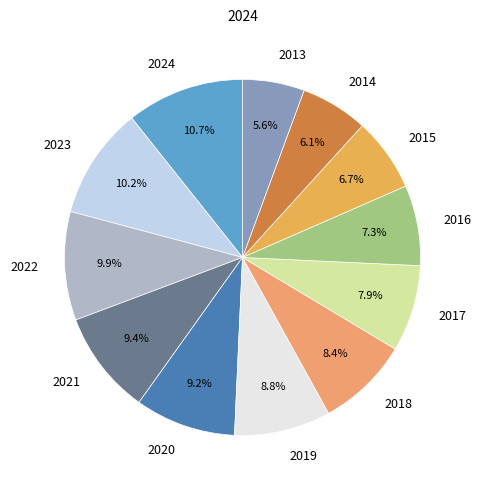

Is there any slice that represents more than half of the pie?

No